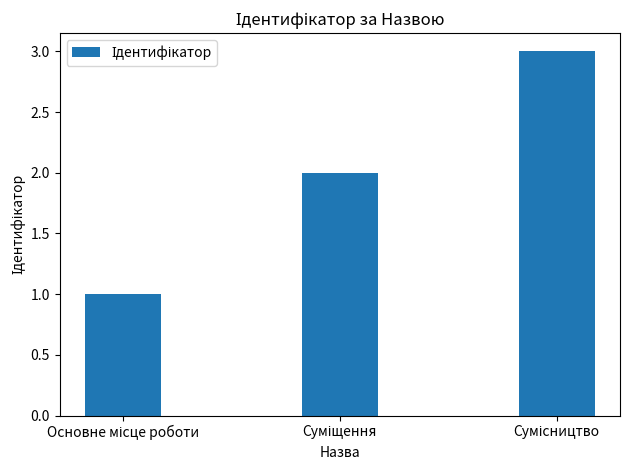

What is the difference between the maximum and second lowest values?

1